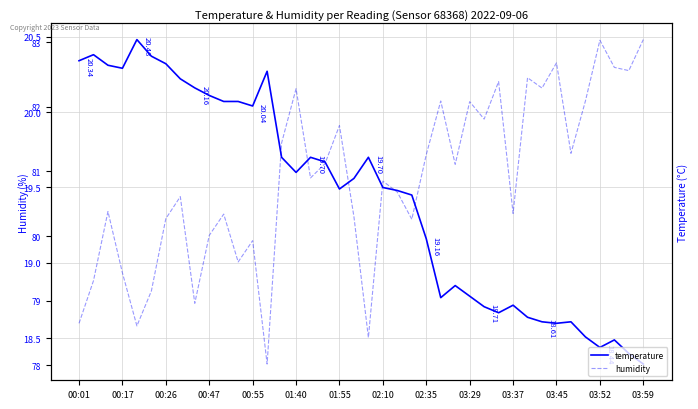

List the series in order of their peak value, highest first.

humidity, temperature